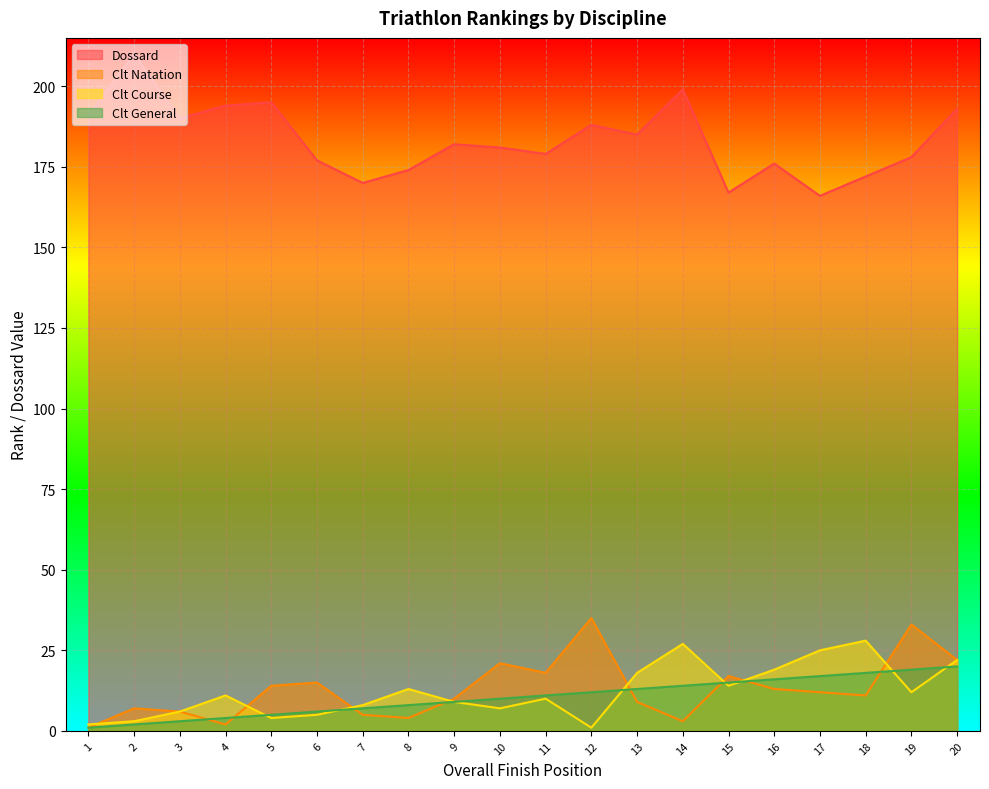

At which category does Clt Natation reach its first local valley?

4